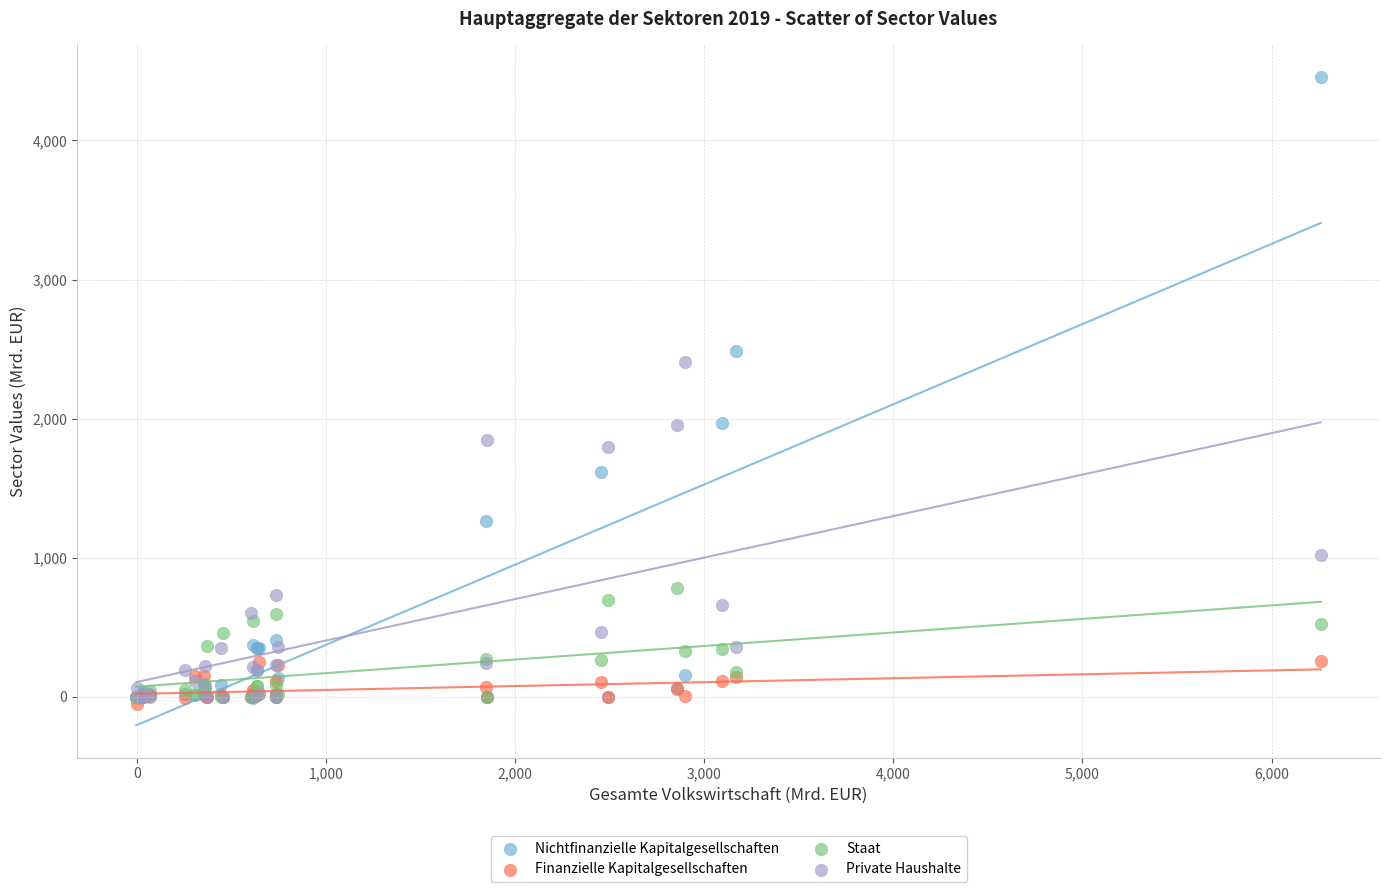

In the Nichtfinanzielle Kapitalgesellschaften series, what Y value is closest to 2225?

1970.6